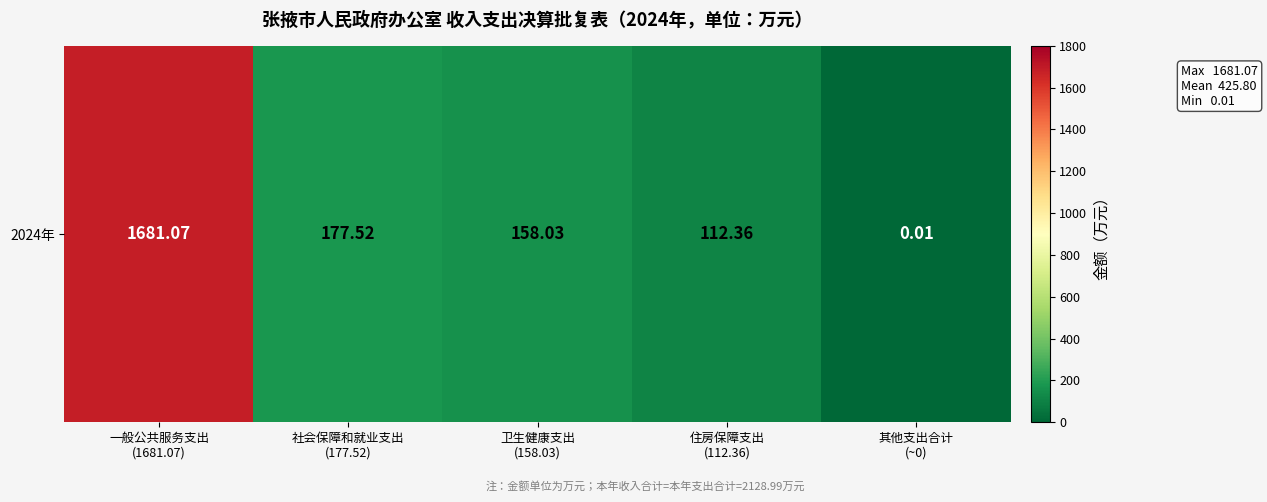

How many series are shown in this chart?

1